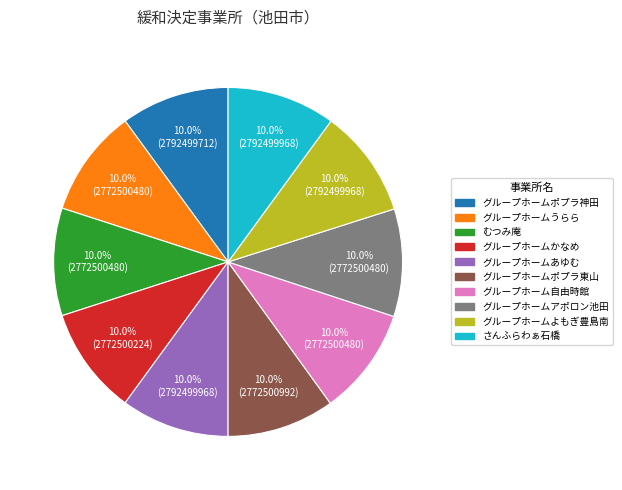

How many slices are in this pie chart?

10